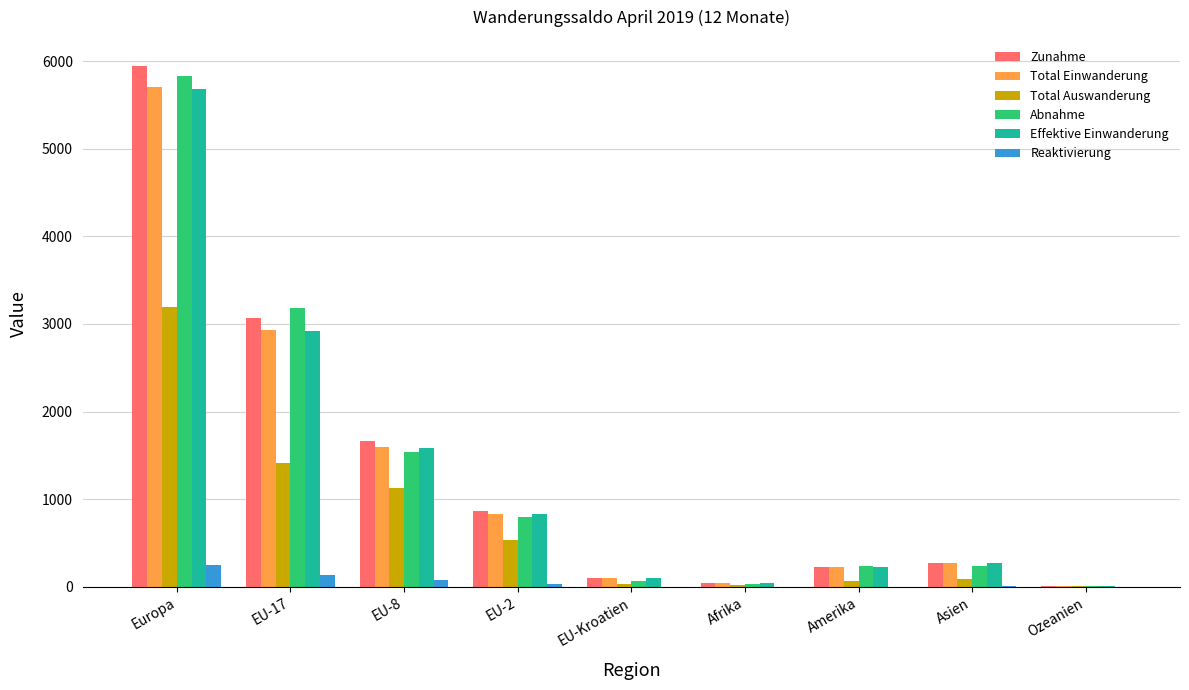

Between EU-17 and EU-2, which series saw the biggest shift?

Abnahme